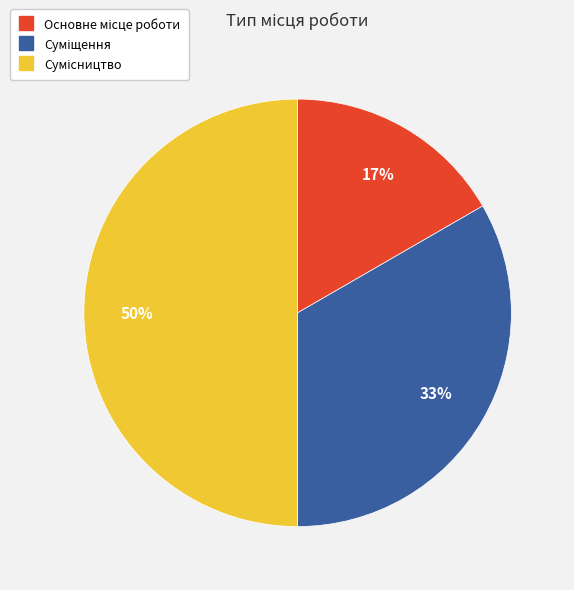

To the nearest percent, what is the difference between the largest and smallest slice percentages?

33%